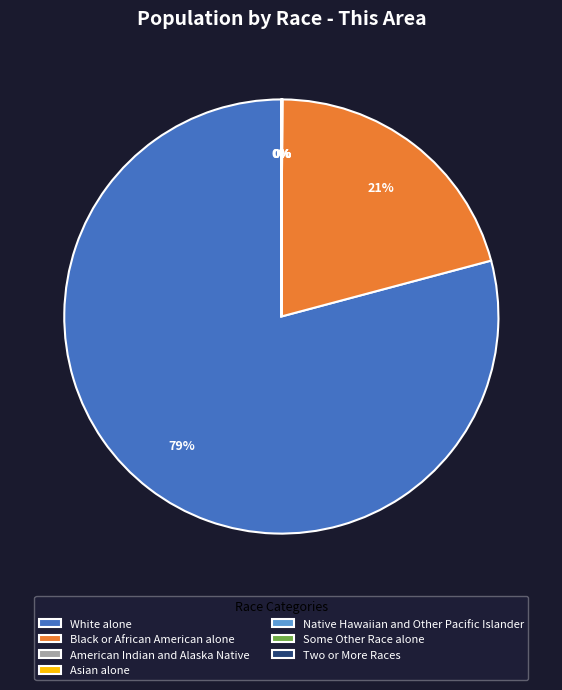

The White alone slice represents 79% of the pie. True or false?

True